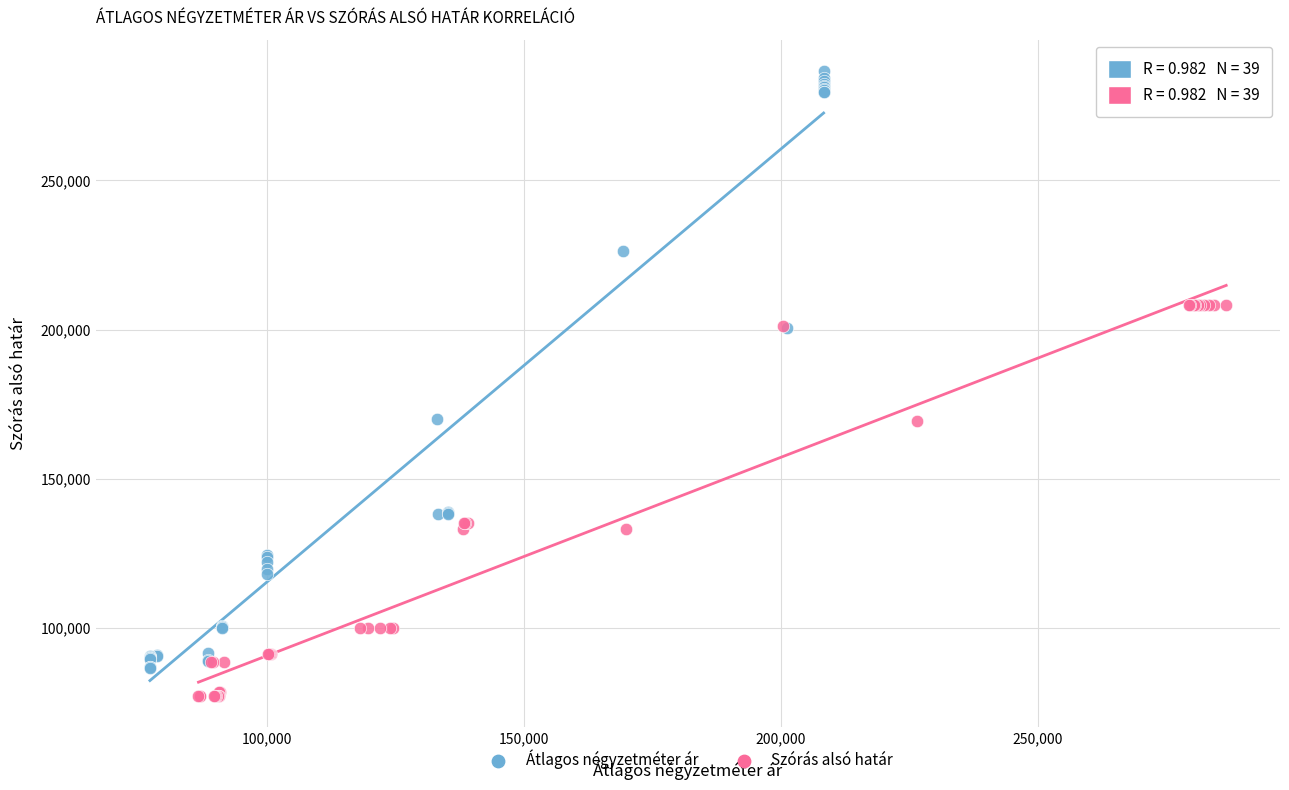

Which series has the widest spread of Y values?

Átlagos négyzetméter ár